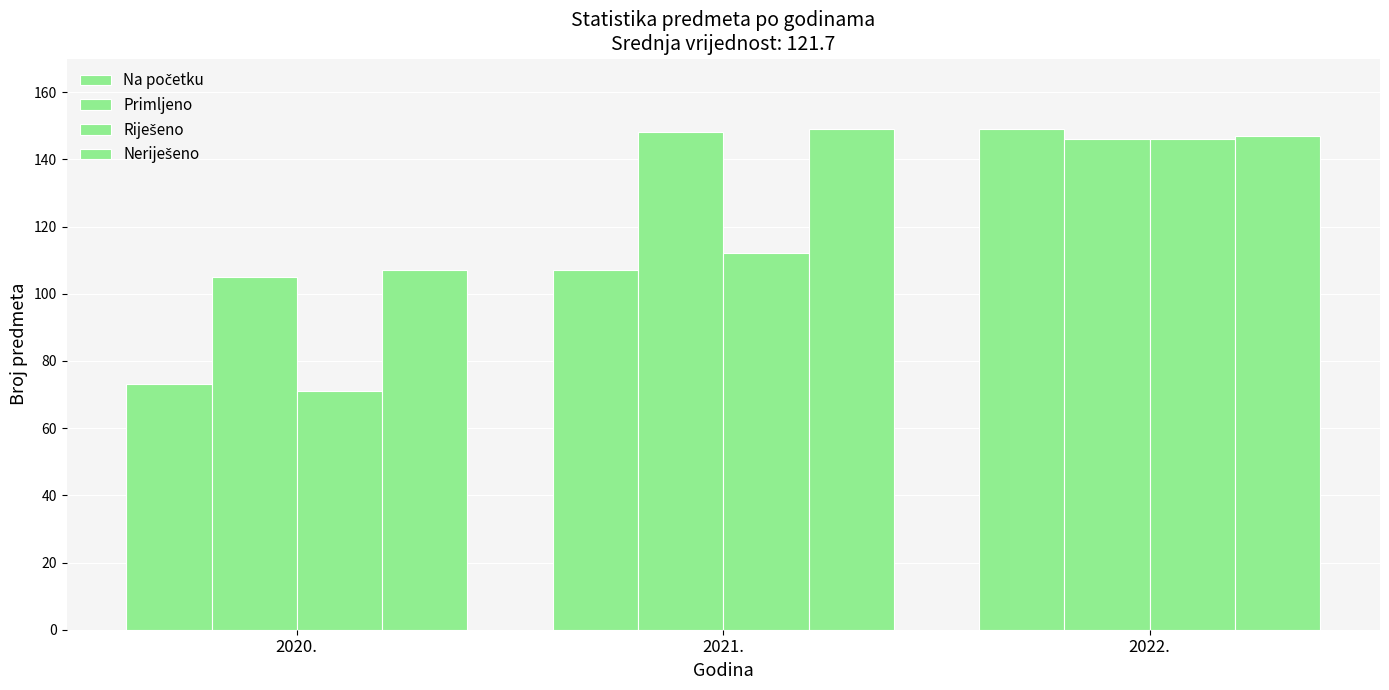

How many categories are shown in the chart?

3